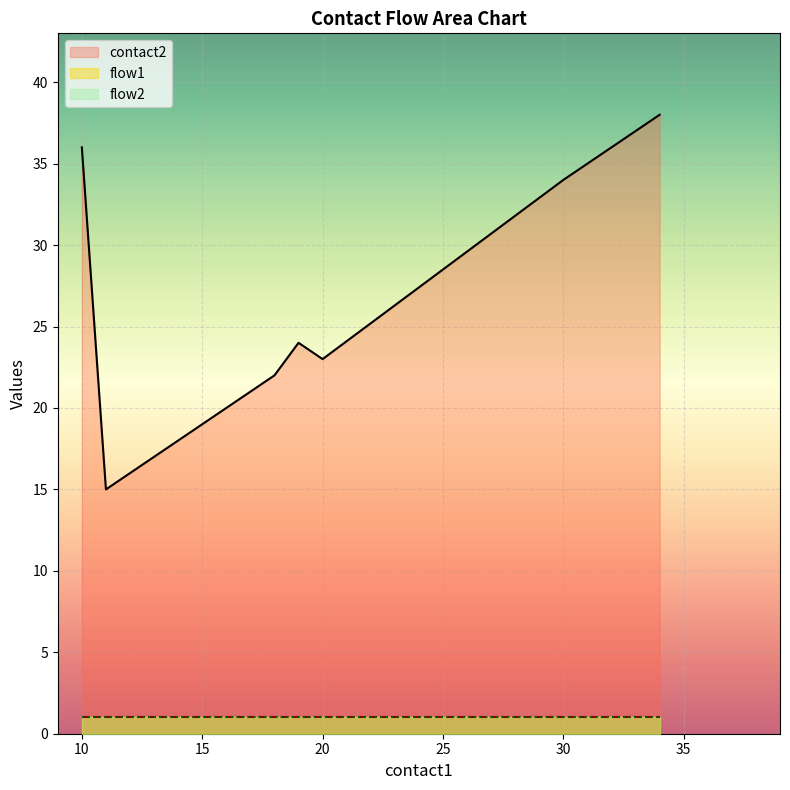

What is the difference between the highest and lowest values at 18?

21